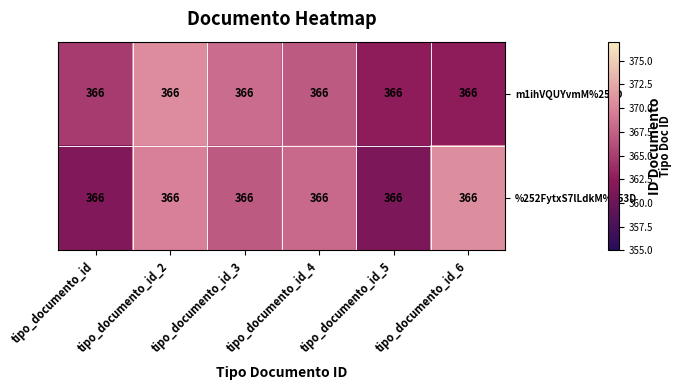

Which has a higher value, tipo_documento_id_6 or tipo_documento_id_5?

tipo_documento_id_5